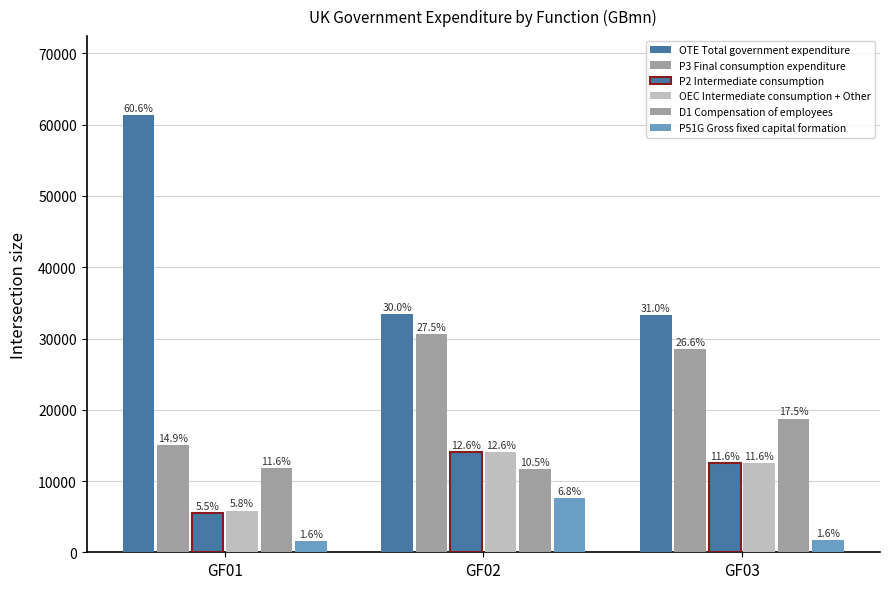

List the series in order of their peak value, highest first.

OTE Total government expenditure, P3 Final consumption expenditure, D1 Compensation of employees, P2 Intermediate consumption, OEC Intermediate consumption + Other, P51G Gross fixed capital formation